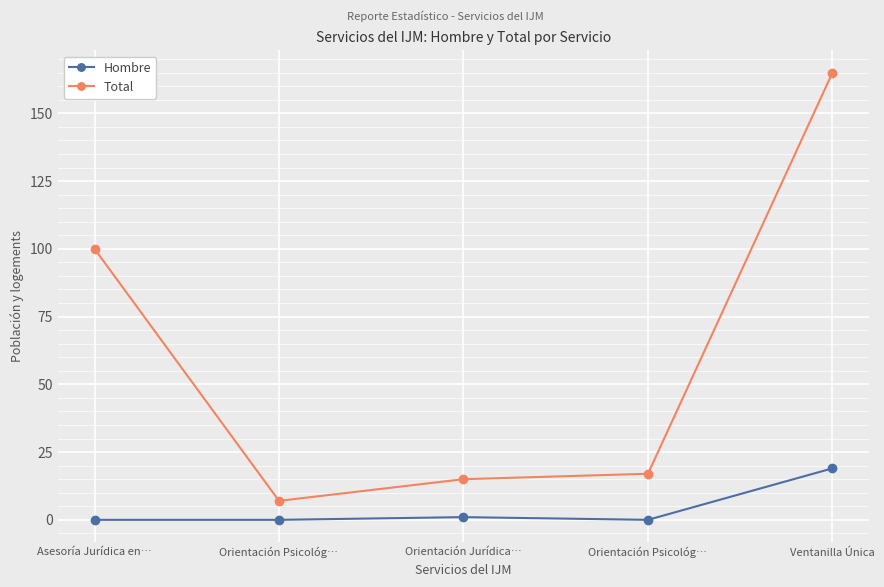

How many categories are shown in the chart?

5